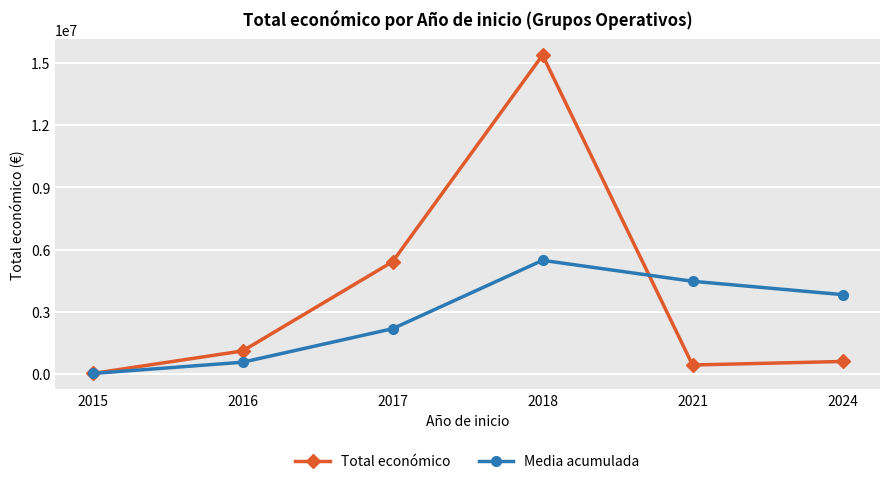

Is it true that Media acumulada equals 19950.0 at 2015?

True